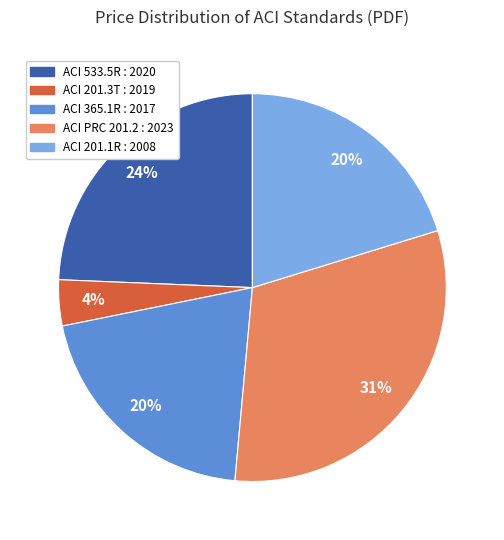

Which category has the smallest portion of the pie?

ACI 201.3T : 2019